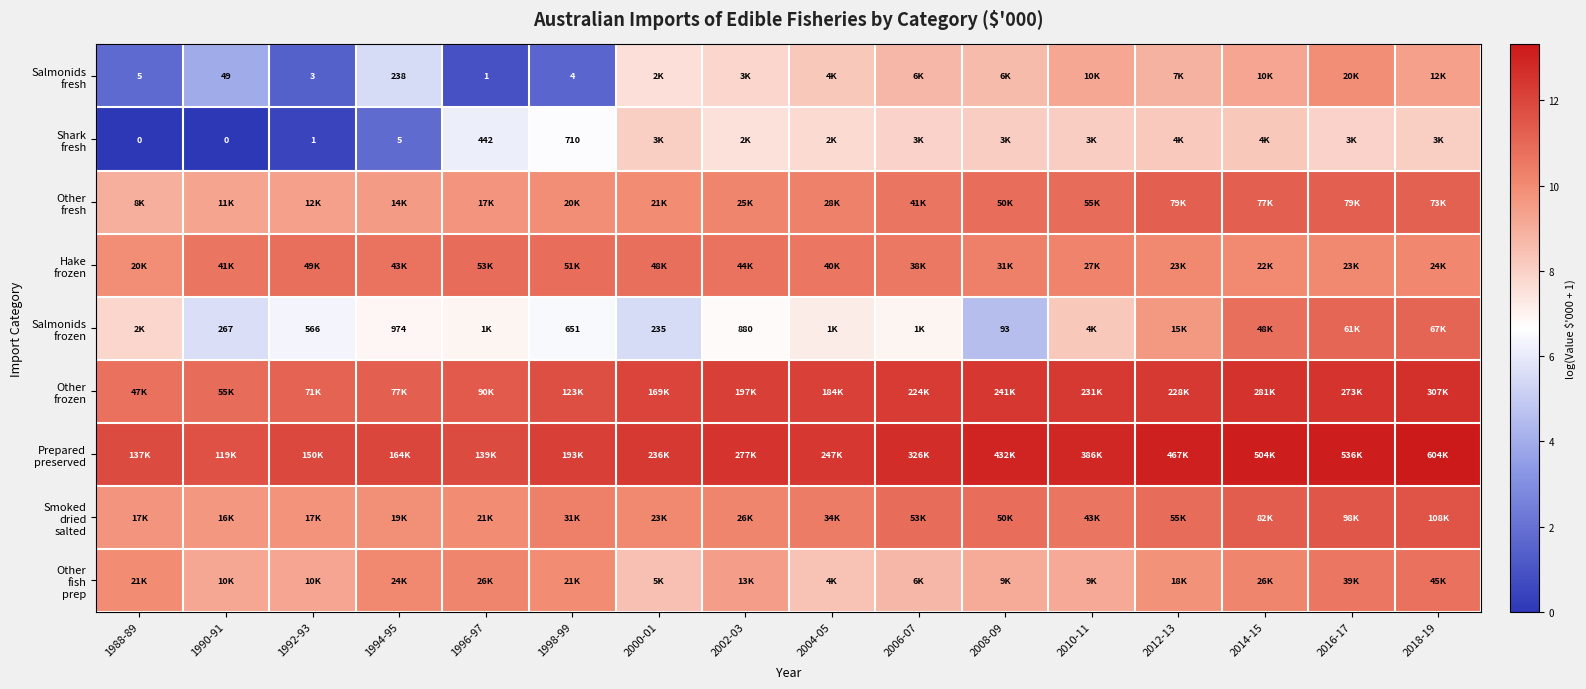

At which label does Shark fresh first exceed 7?

2000-01